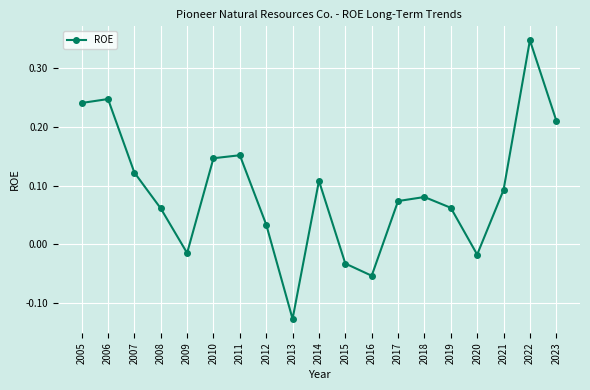

What is the difference between the maximum and minimum values?

0.5